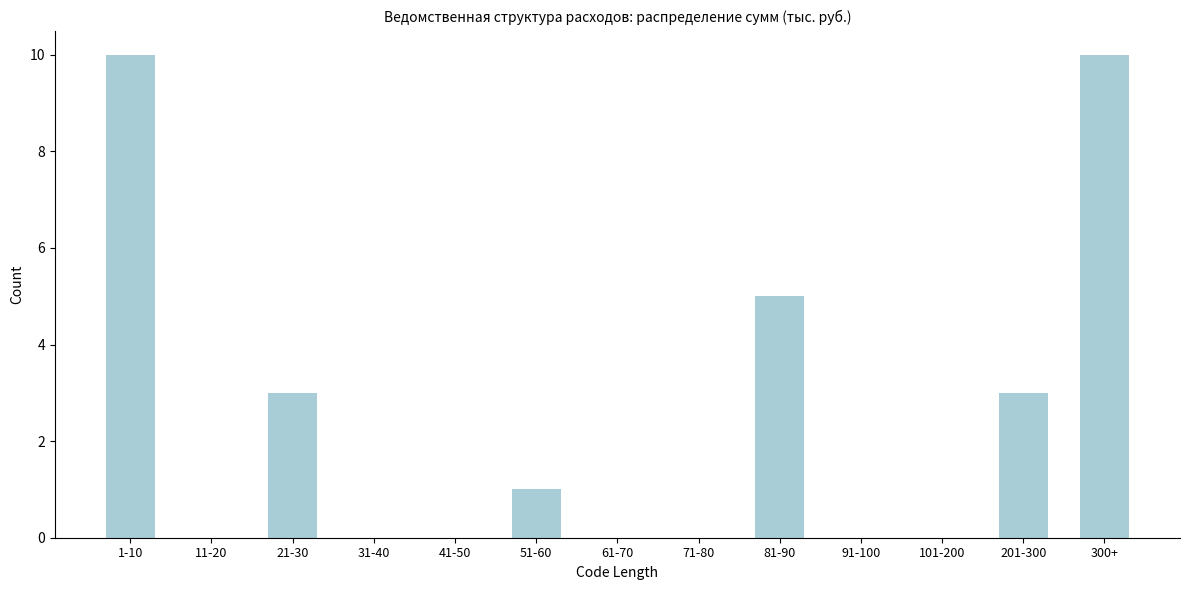

Reading left to right, what are all the values shown in this chart?

1-10=10	11-20=0	21-30=3	31-40=0	41-50=0	51-60=1	61-70=0	71-80=0	81-90=5	91-100=0	101-200=0	201-300=3	300+=10